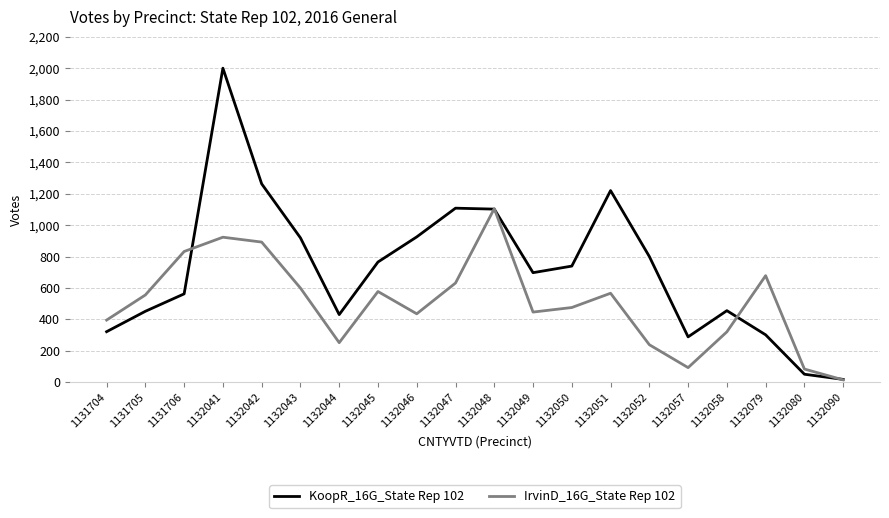

Which label corresponds to the largest value in the chart?

1132041